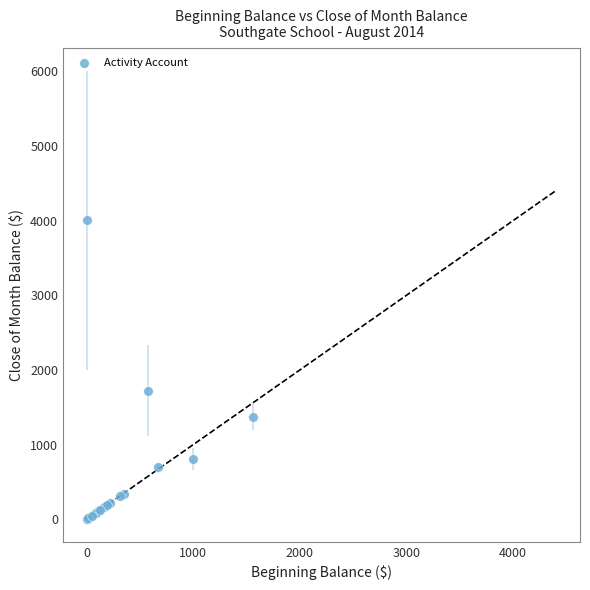

What Y value in the scatter plot is closest to 2003?

1724.3